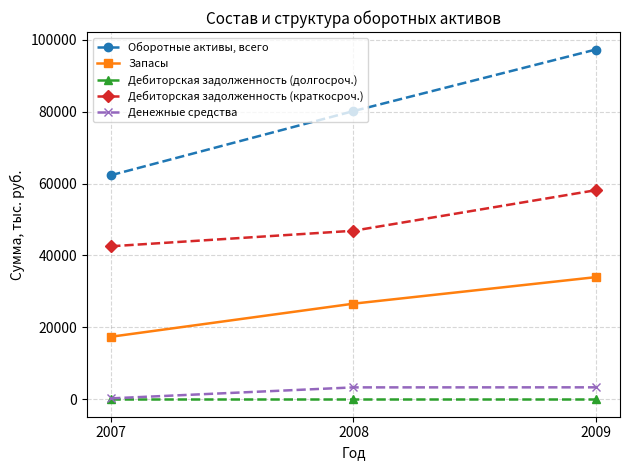

How many lines are shown in the chart?

5